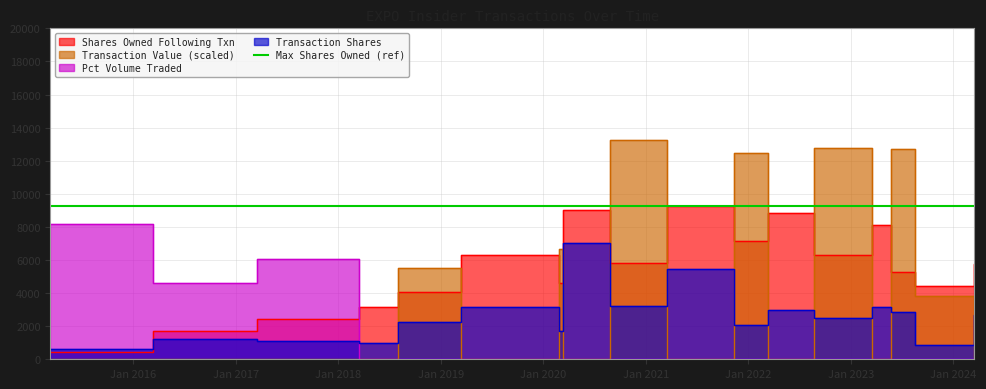

Where is the first local maximum for transactionValue?

2018-08-02